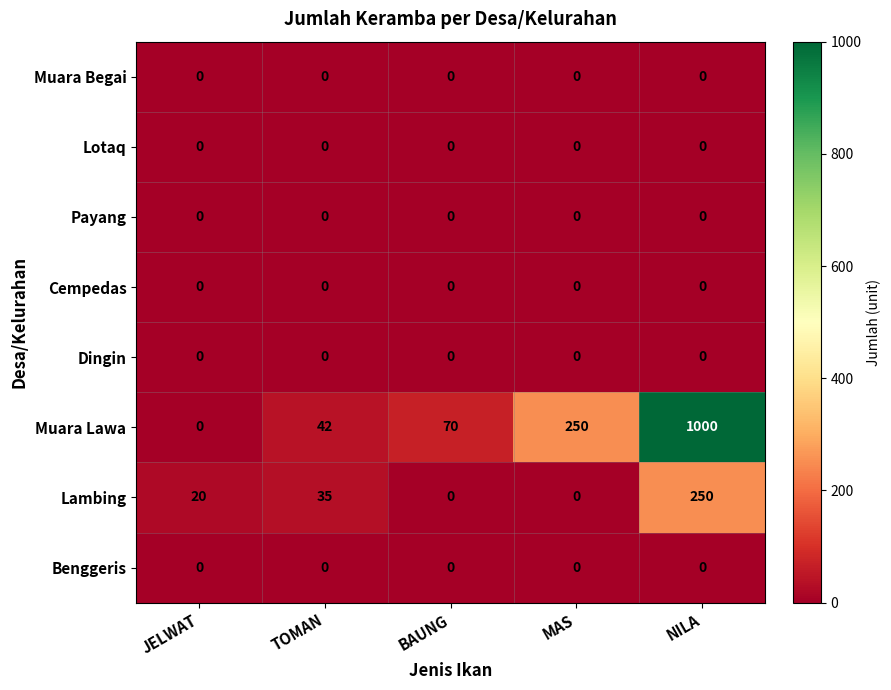

Is it true that Cempedas equals 0 at JELWAT?

True